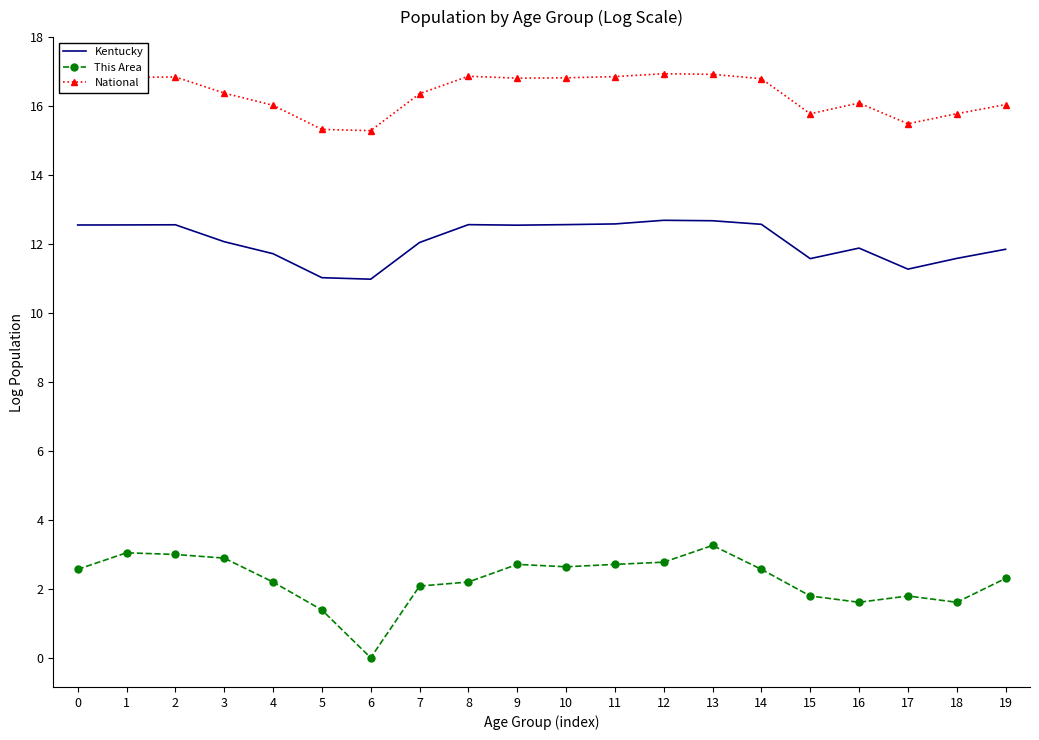

Is it true that This Area equals 0.0 at 6?

True